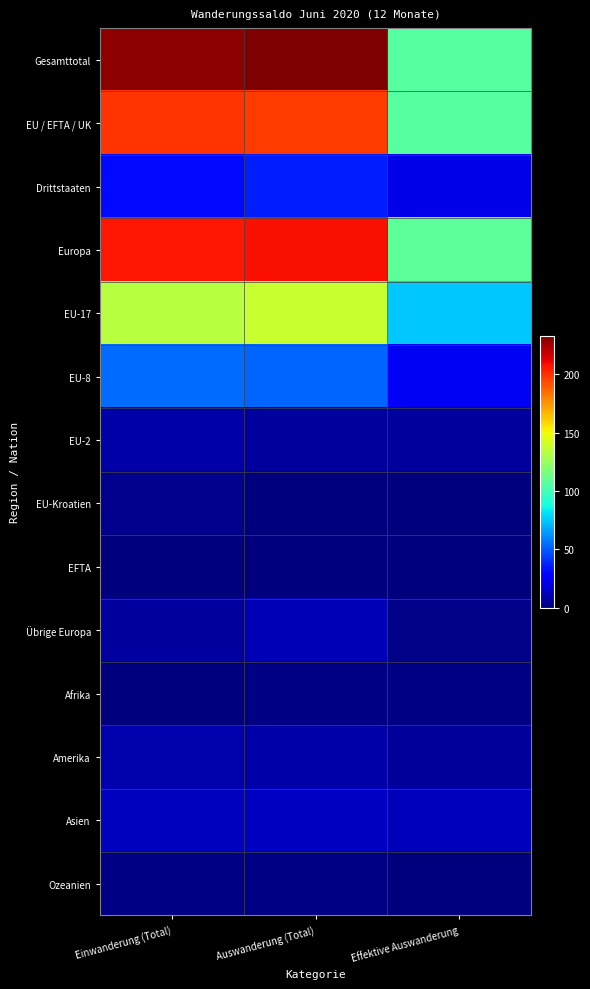

What is the total value across all series at Auswanderung (Total)?

907